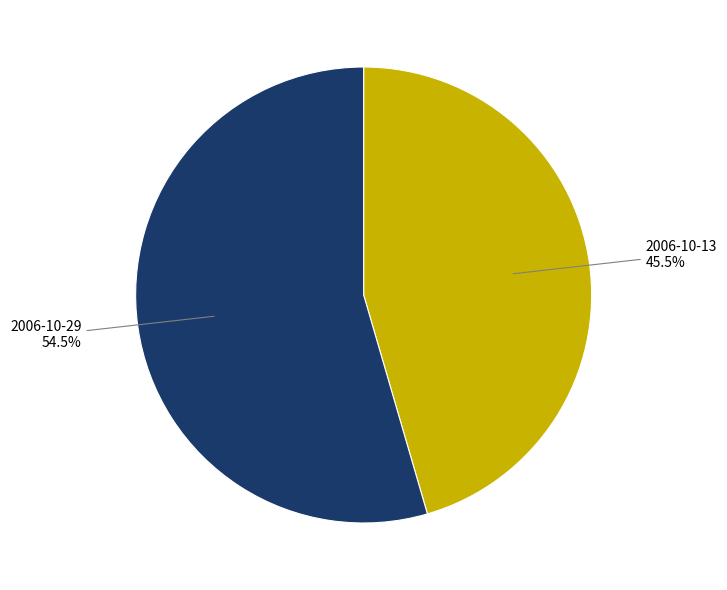

Rank the categories by value from lowest to highest.

2006-10-13, 2006-10-29